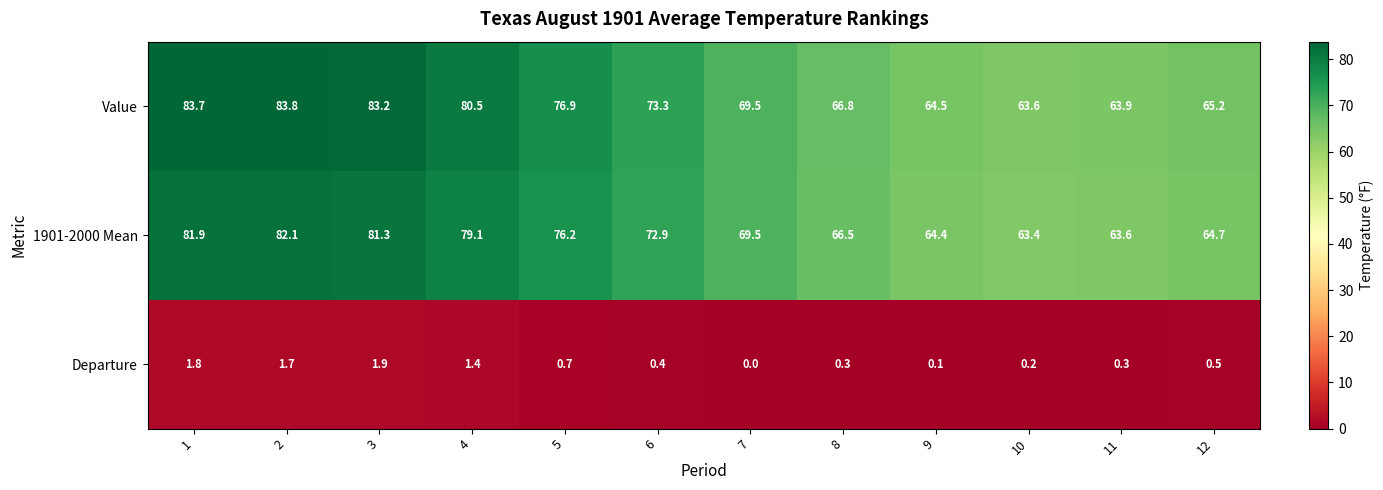

What is the difference between the maximum and minimum values in the Value series?

20.2